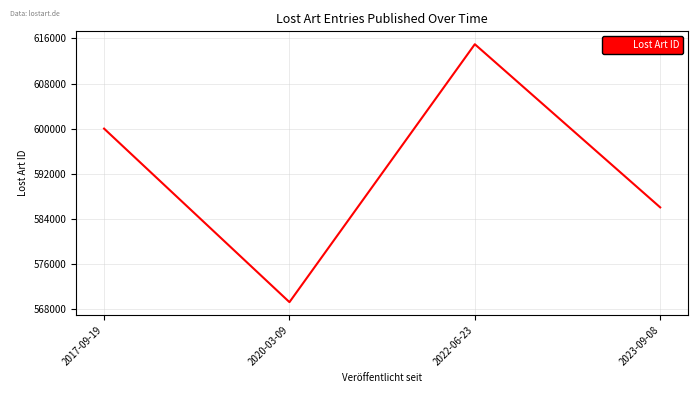

List the labels in order of value, largest first.

2022-06-23, 2017-09-19, 2023-09-08, 2020-03-09